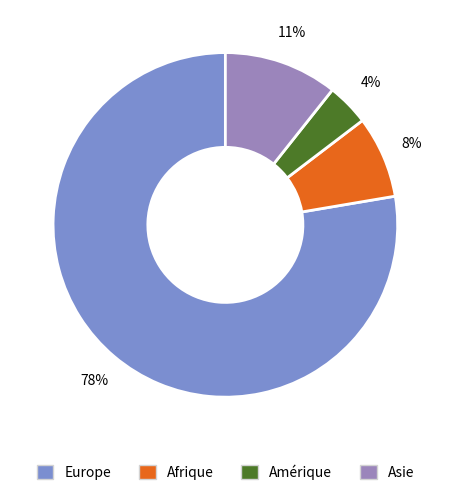

Do Europe and Afrique together represent more than half of the pie?

Yes